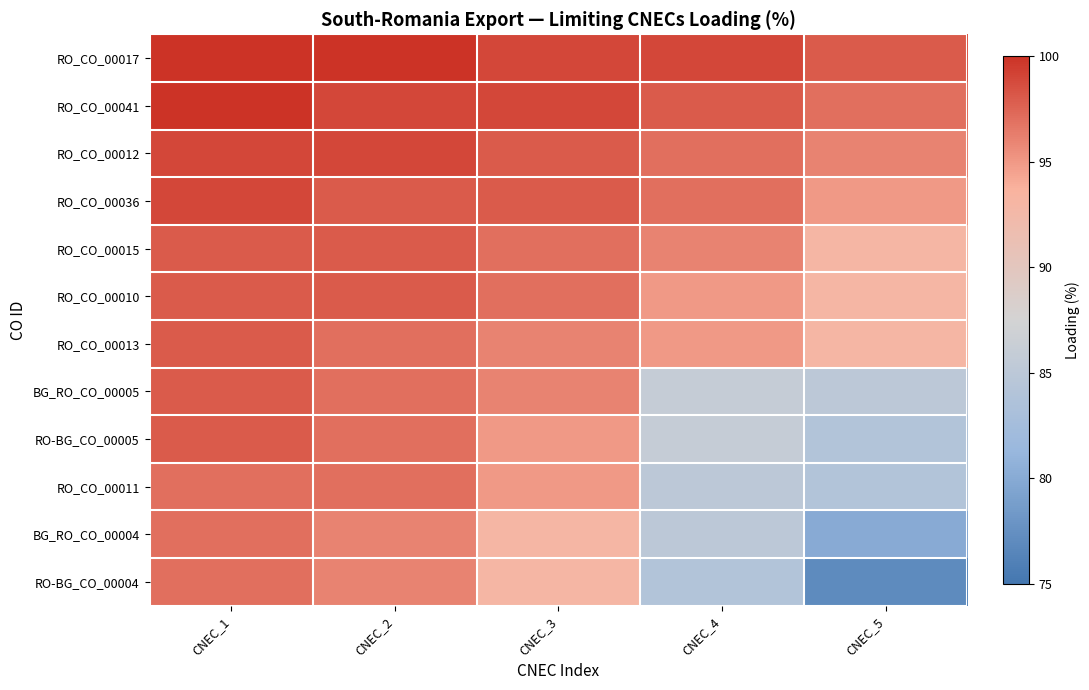

Between CNEC_3 and CNEC_4, which series saw the biggest shift?

BG_RO_CO_00005